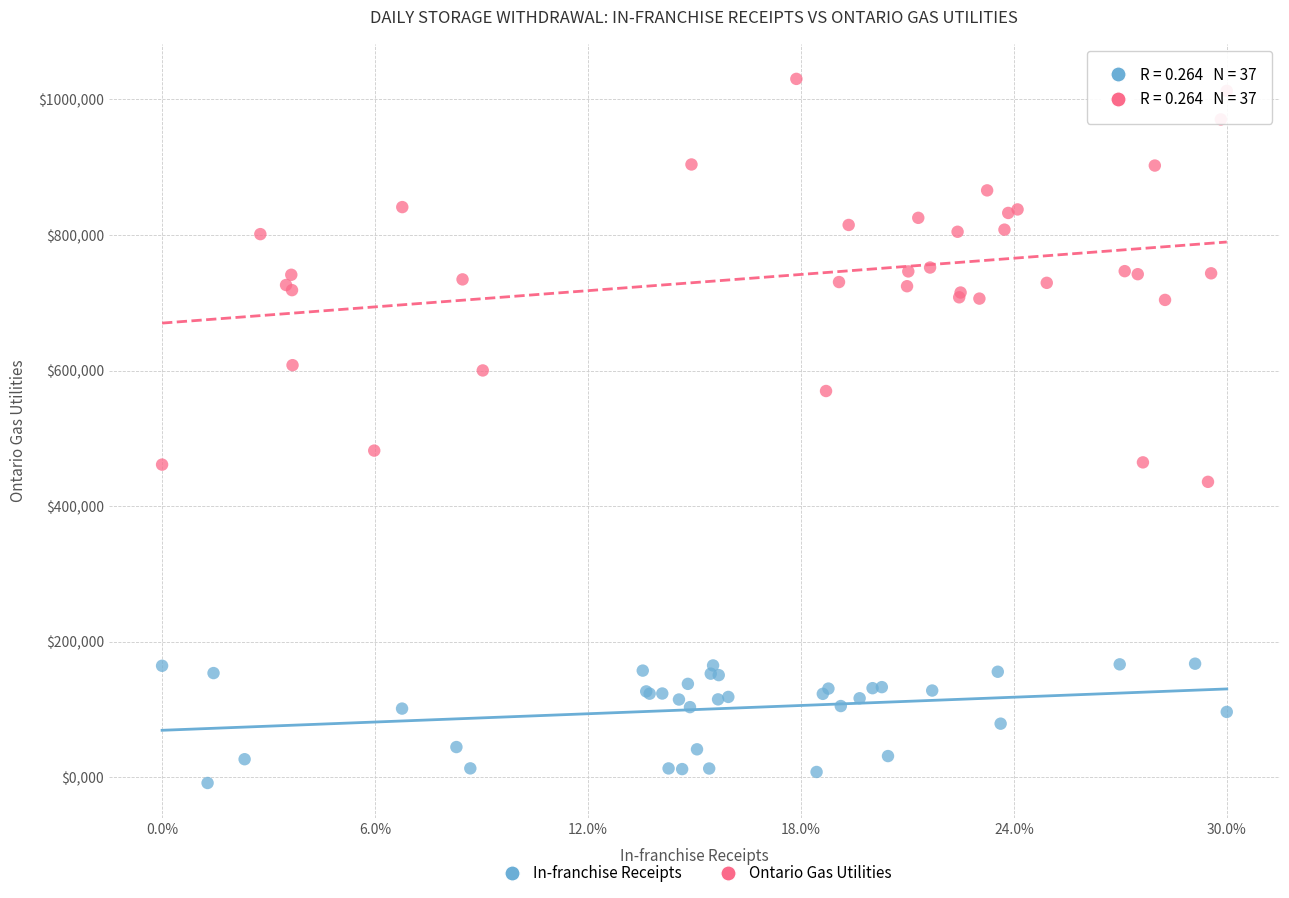

Which series reaches the minimum Y coordinate?

In-franchise Receipts